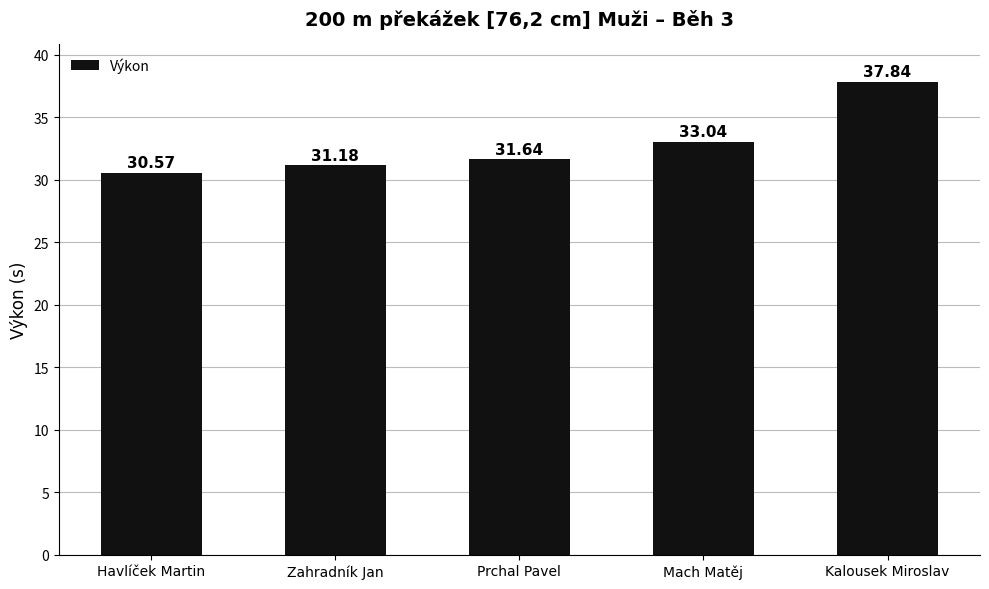

What is the value of the 1st bar from the left?

30.6